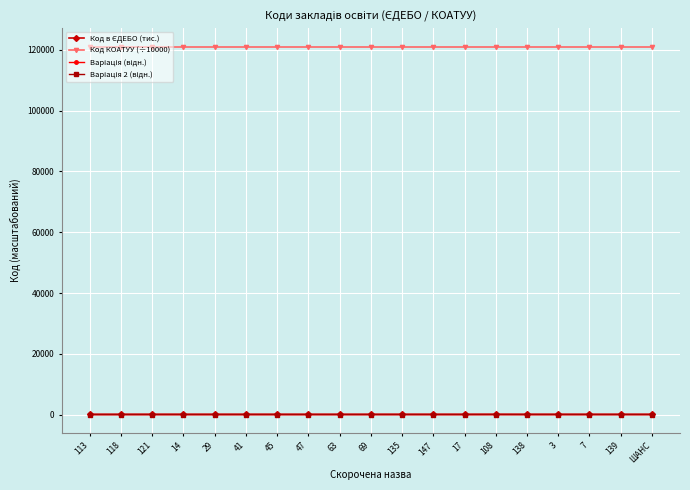

Which series has the largest total across all categories?

Код КОАТУУ (÷10000)